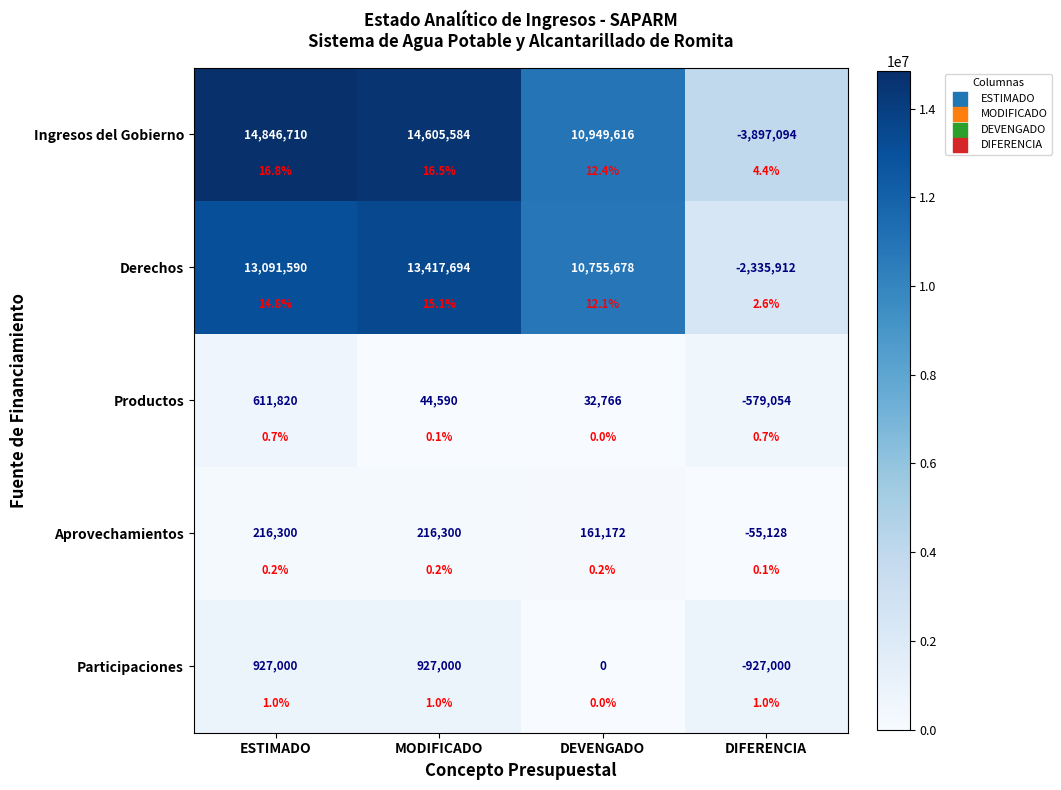

True or false: Derechos has a value of 24149764.8 at MODIFICADO.

False